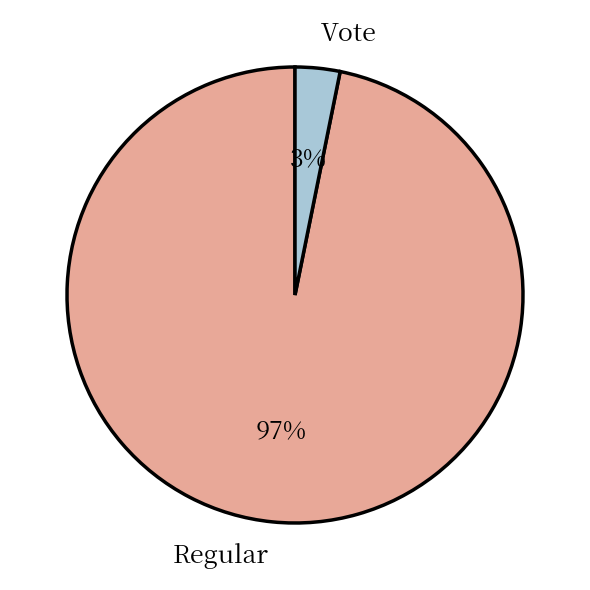

Is Vote the majority of the pie?

No